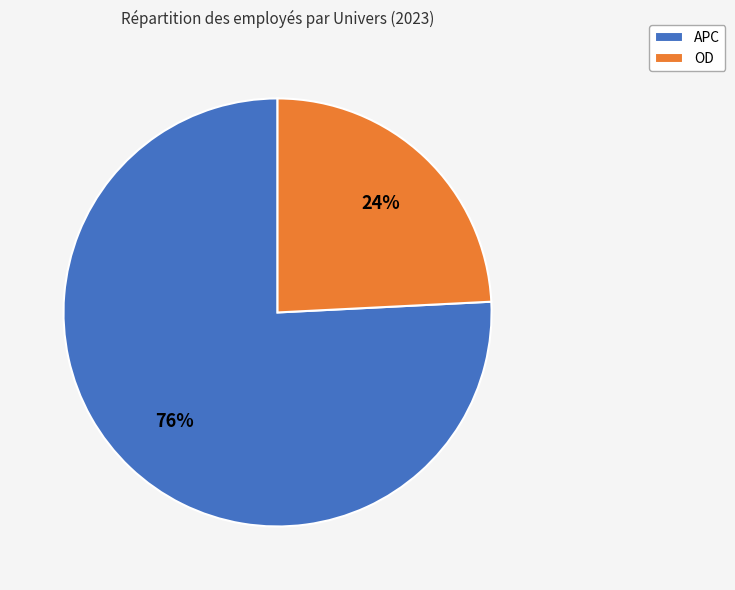

Combined, do APC and OD account for over 50%?

Yes